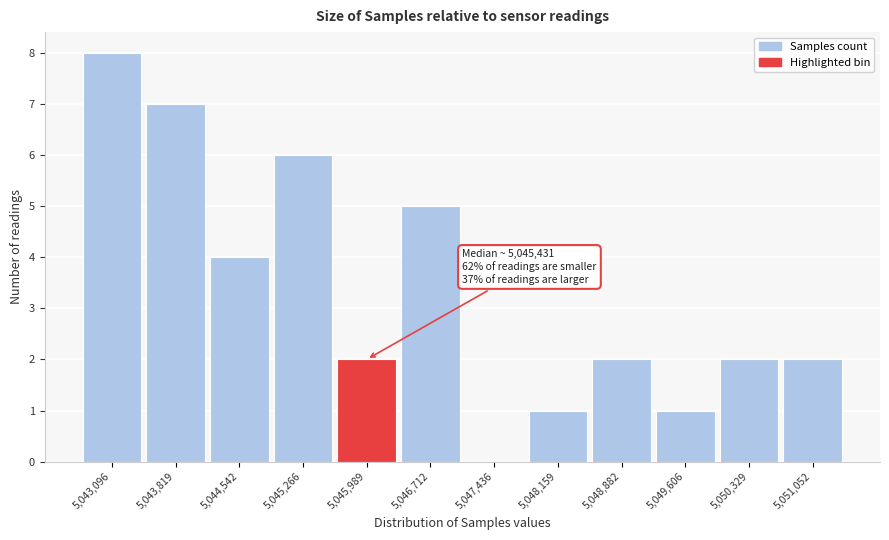

Reading left to right, what are all the values shown in this chart?

5,043,096=8	5,043,819=7	5,044,542=4	5,045,266=6	5,045,989=2	5,046,712=5	5,047,436=0	5,048,159=1	5,048,882=2	5,049,606=1	5,050,329=2	5,051,052=2